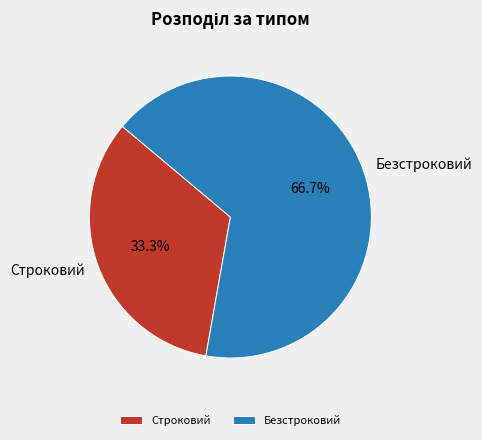

Is the sum of Безстроковий and Строковий greater than half?

Yes